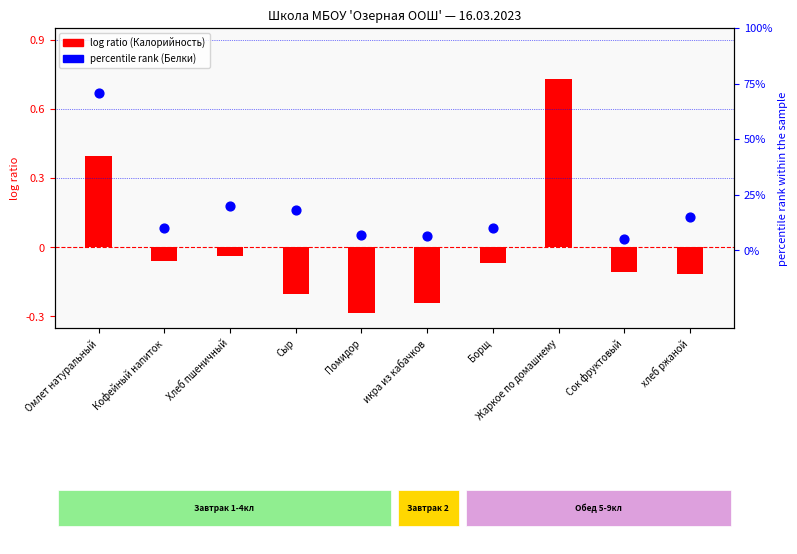

What is the total value across all series at Помидор?

-0.2